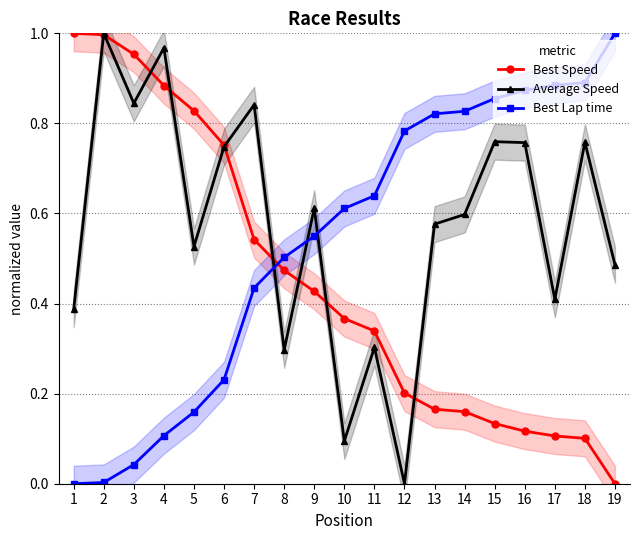

In Average Speed, how many points are higher than both neighbors (excluding endpoints)?

7